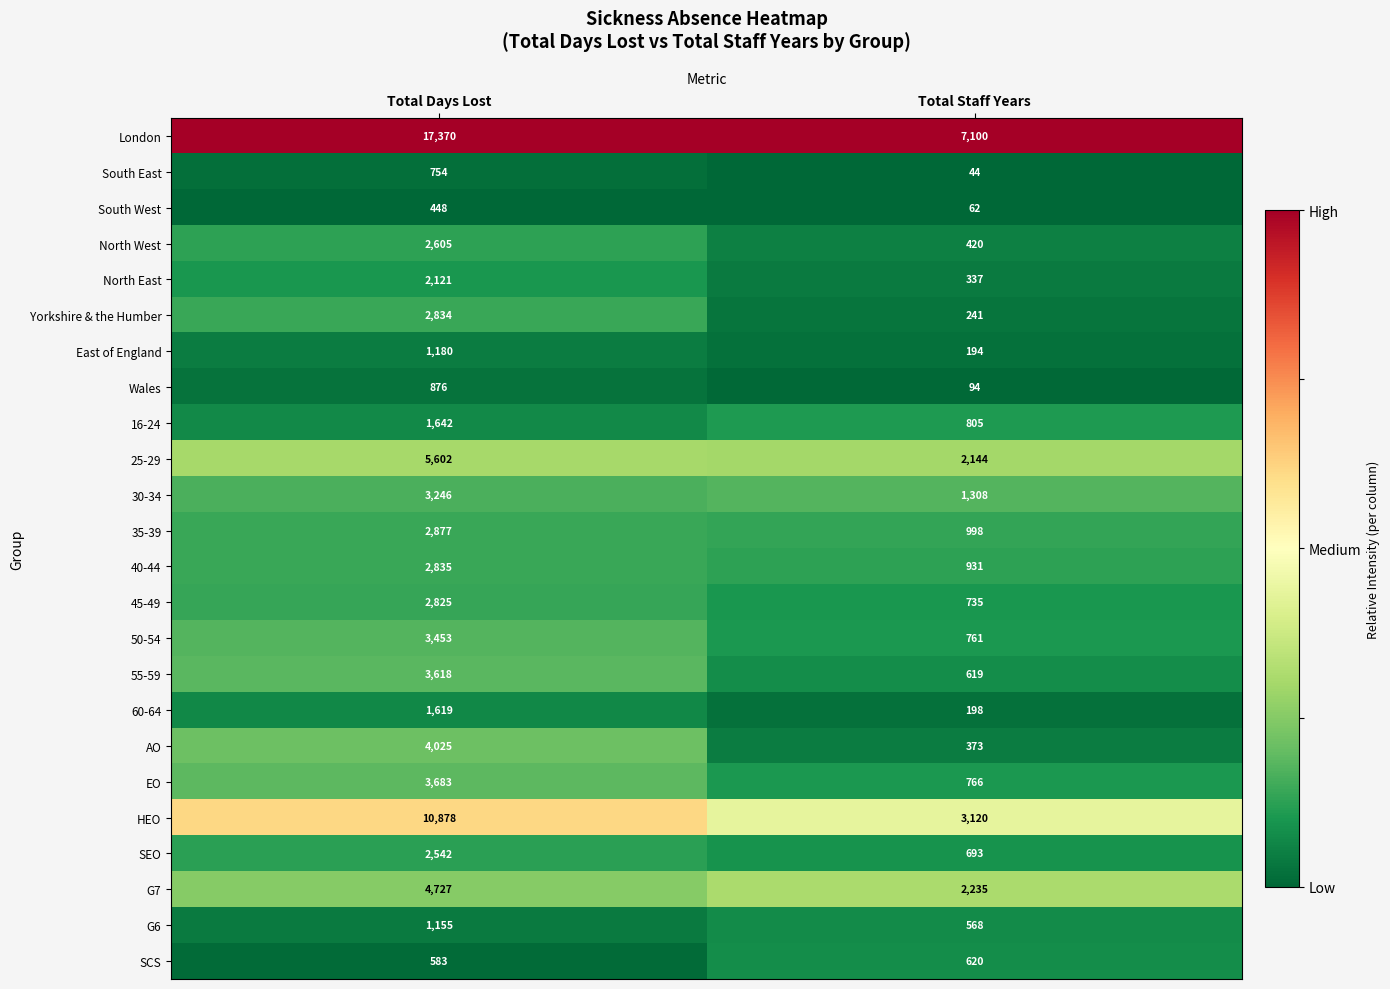

What is the sum of the 55-59 values at Total Staff Years and Total Days Lost?

4237